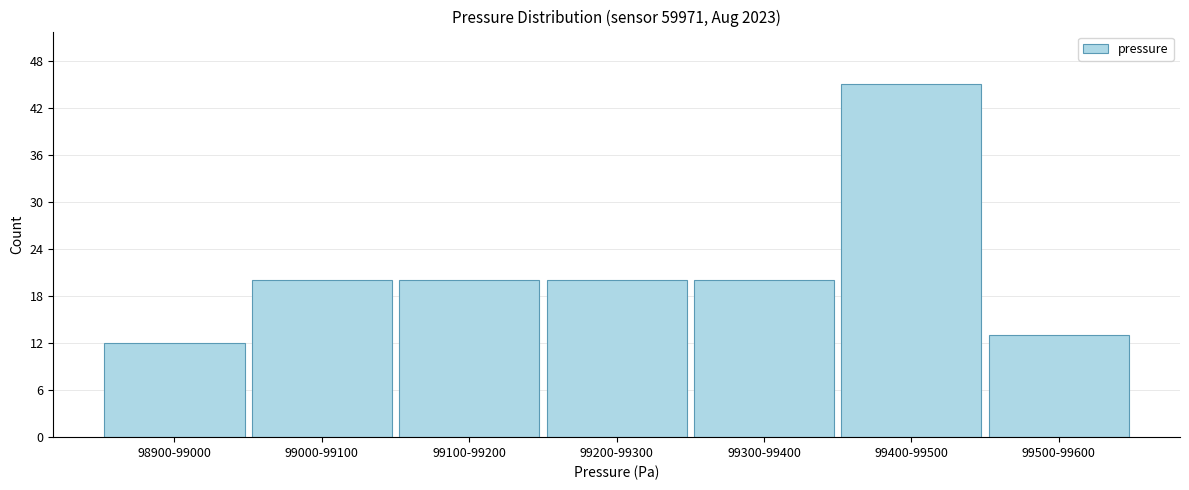

Reading left to right, transcribe all the data shown in this chart.

98900-99000=12	99000-99100=20	99100-99200=20	99200-99300=20	99300-99400=20	99400-99500=45	99500-99600=13